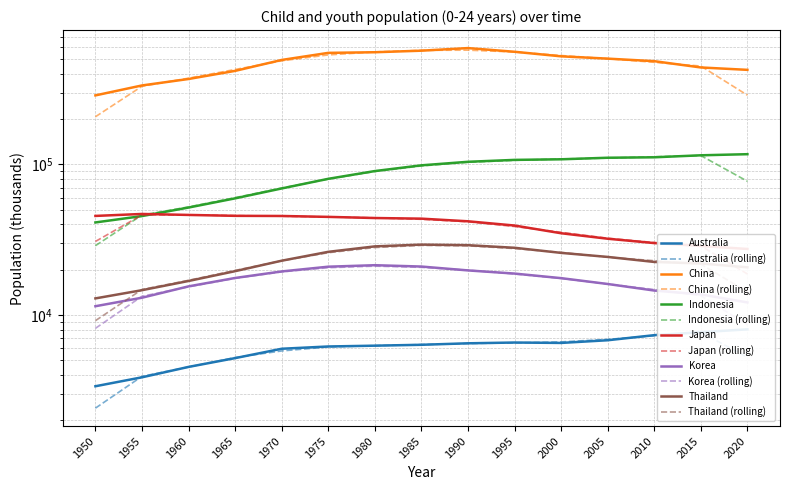

What are all the series names shown in the legend?

Australia, China, Indonesia, Japan, Korea, Thailand